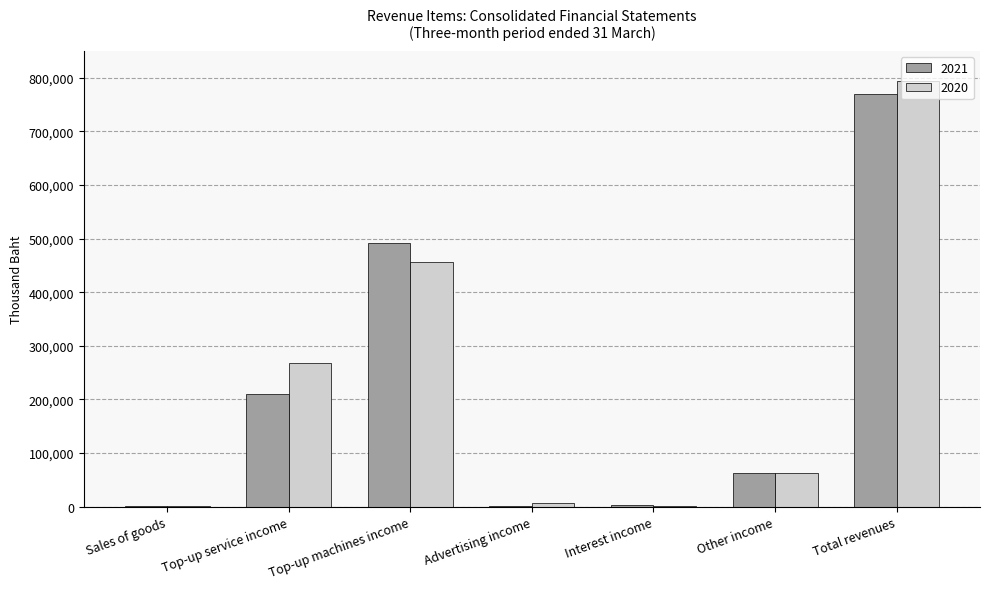

Which series has the widest spread of values?

2020